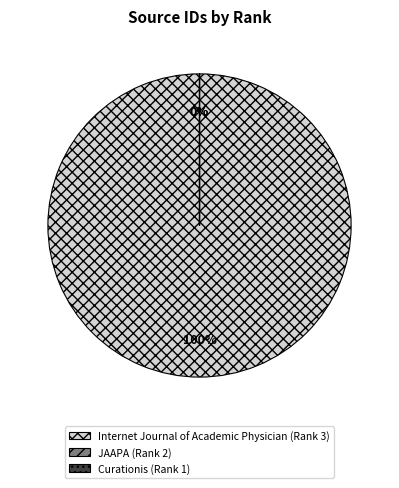

The JAAPA (Rank 2) slice represents 13% of the pie. True or false?

False